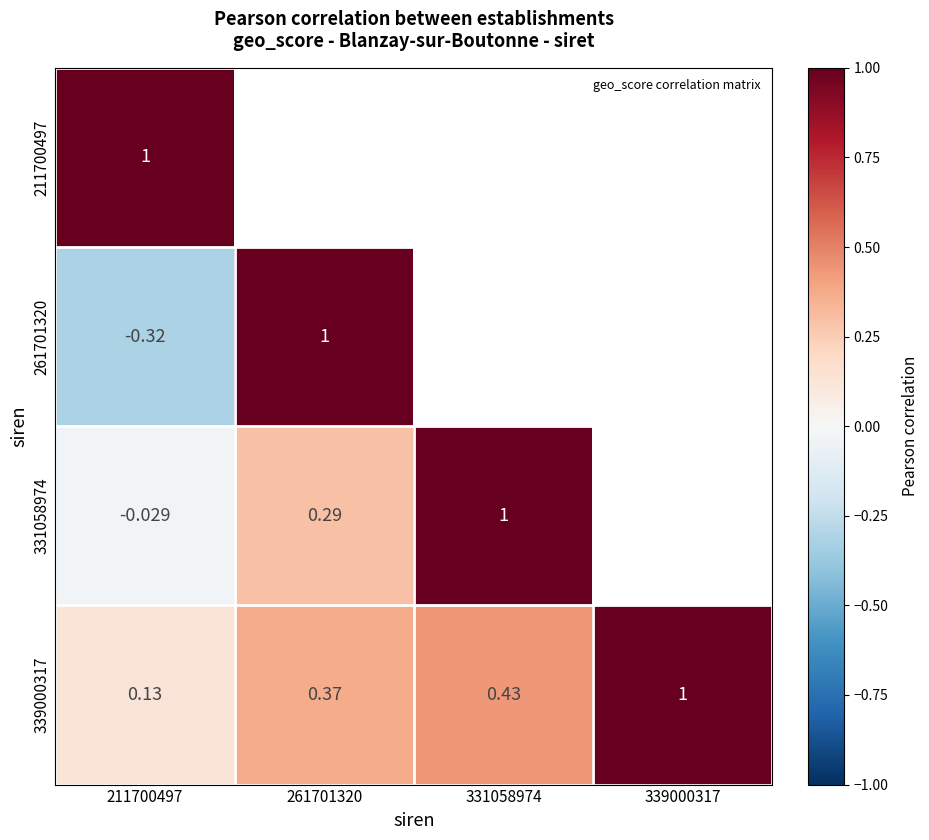

What is the total value across all series at 211700497?

0.8